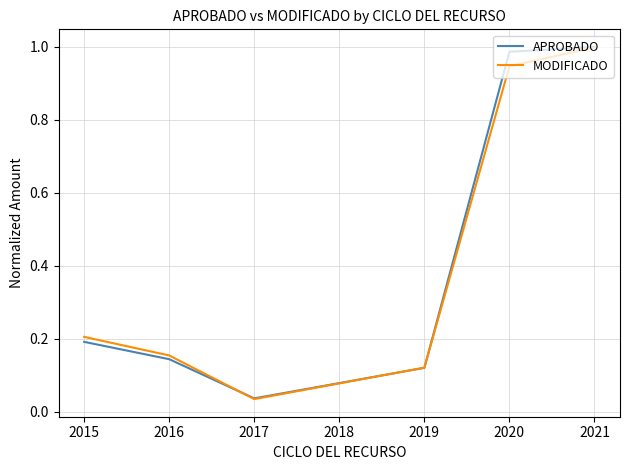

Which category has the lowest value in the APROBADO series?

2017